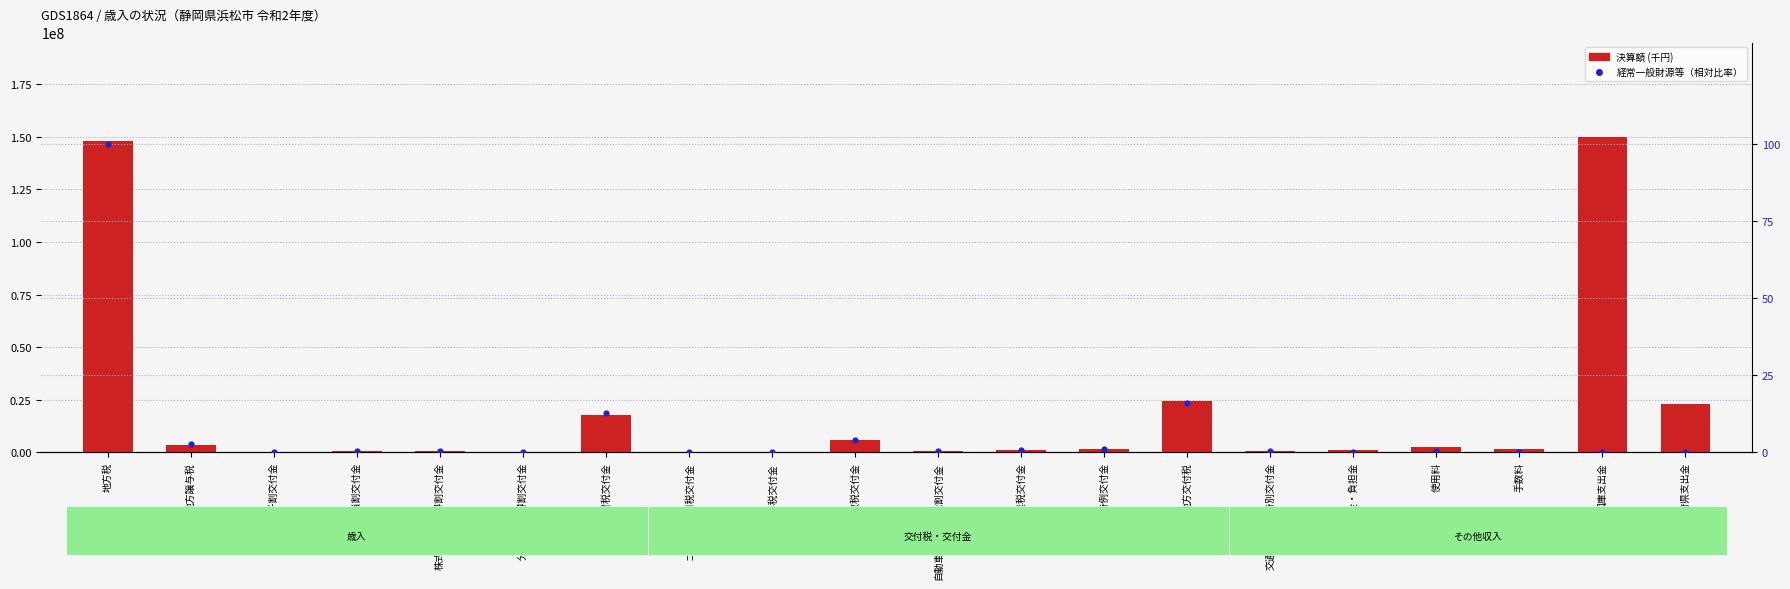

Which series reaches the minimum Y coordinate?

経常一般財源等（比率）